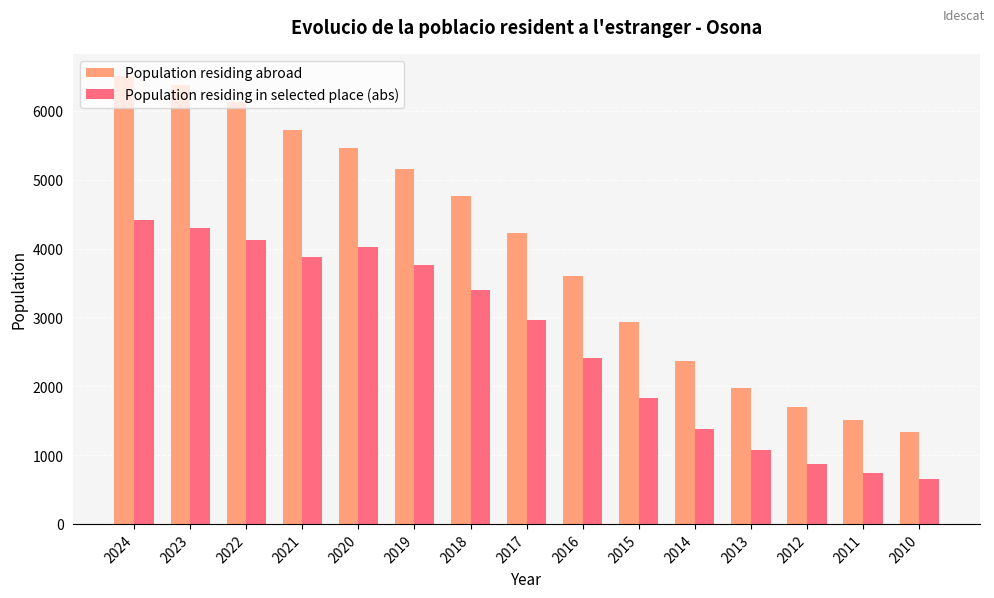

Reading left to right, extract all data points from this chart.

Population residing abroad: 2024=6505	2023=6374	2022=6133	2021=5726	2020=5467	2019=5150	2018=4766	2017=4220	2016=3595	2015=2930	2014=2369	2013=1979	2012=1704	2011=1507	2010=1329
Population residing in selected place (abs): 2024=4411	2023=4303	2022=4129	2021=3879	2020=4019	2019=3764	2018=3404	2017=2958	2016=2404	2015=1827	2014=1381	2013=1068	2012=870	2011=741	2010=650